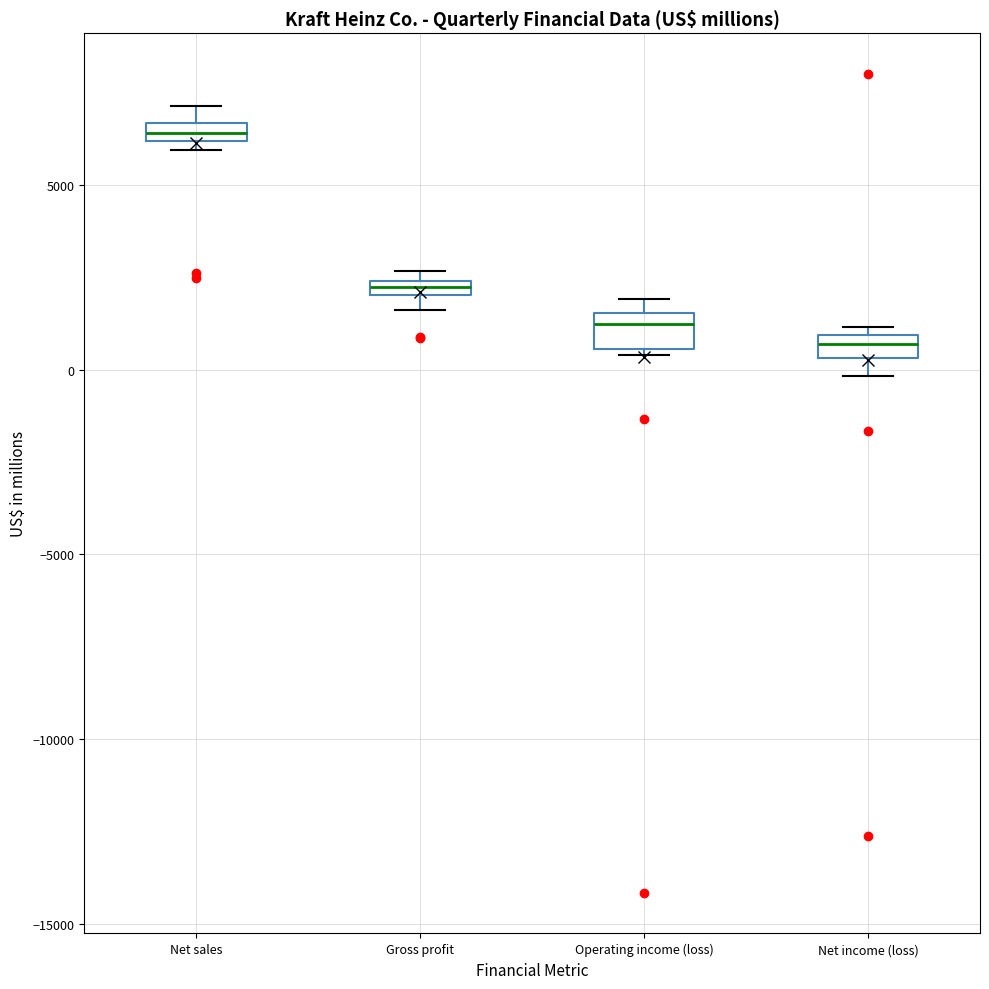

Which box has the highest median line?

Net sales